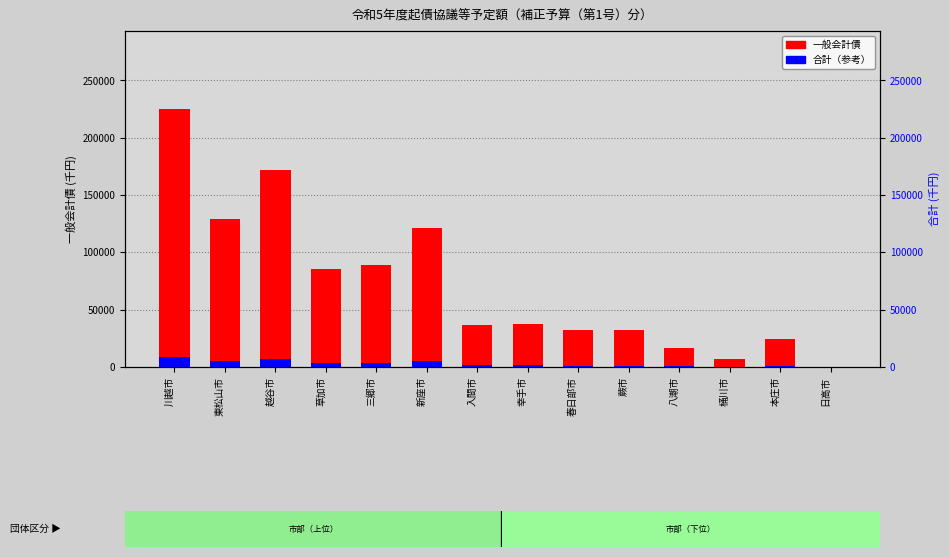

How many bars are there in each group?

2